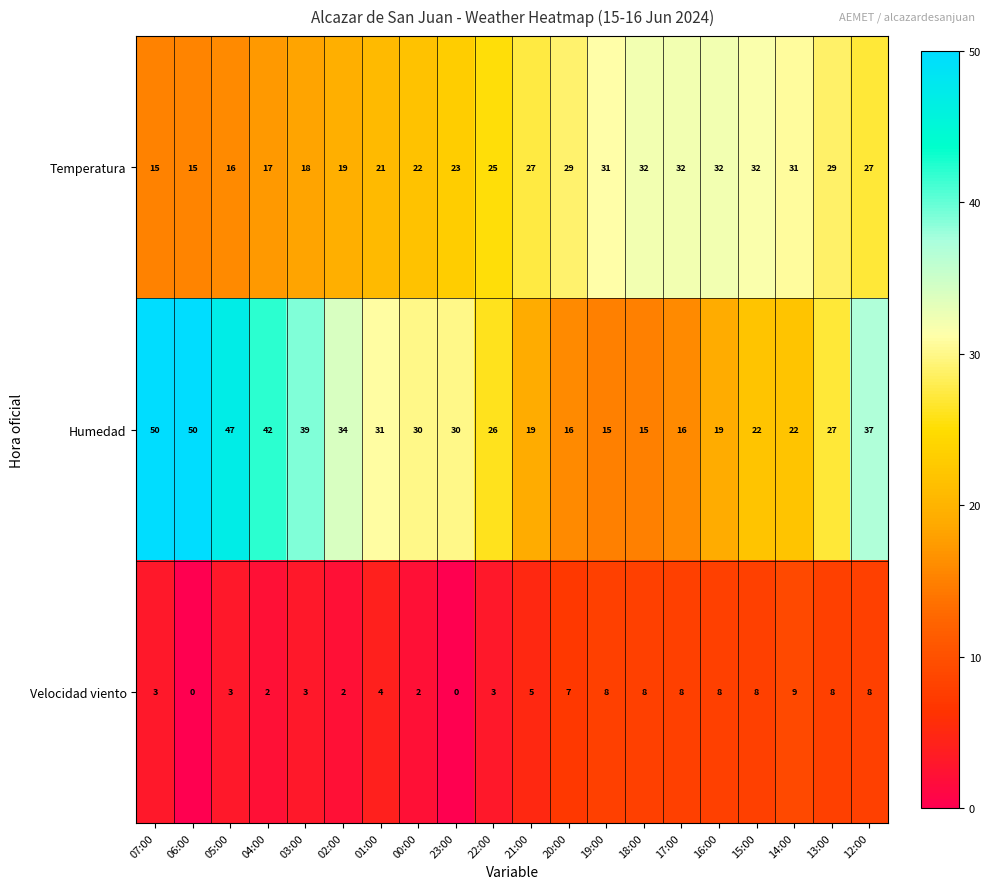

What is the spread (max minus min) of values at 14:00?

22